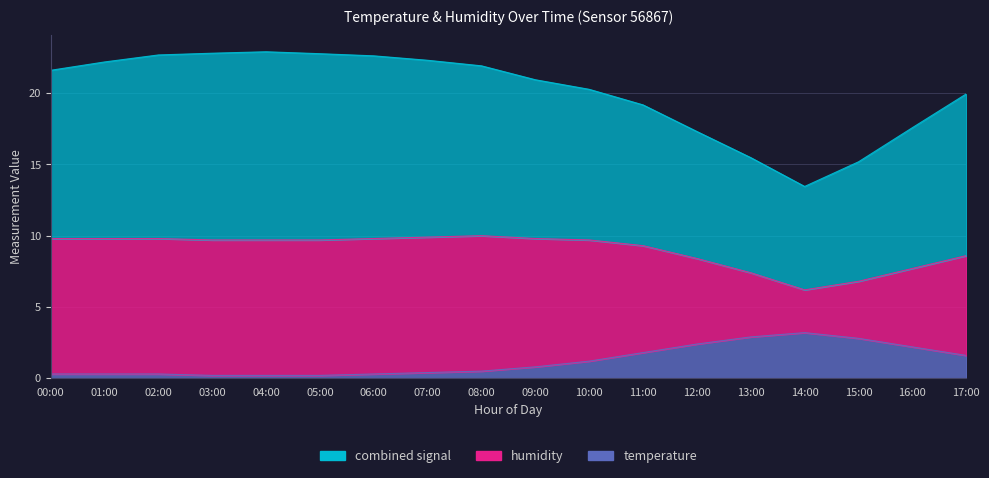

What position from the right is 08:00?

10